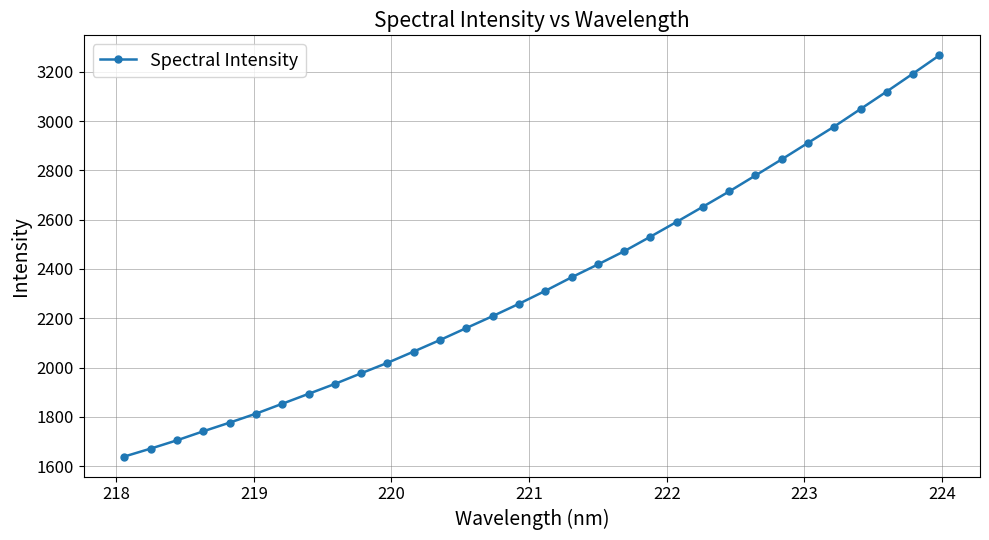

What is the smallest value displayed?

1638.8